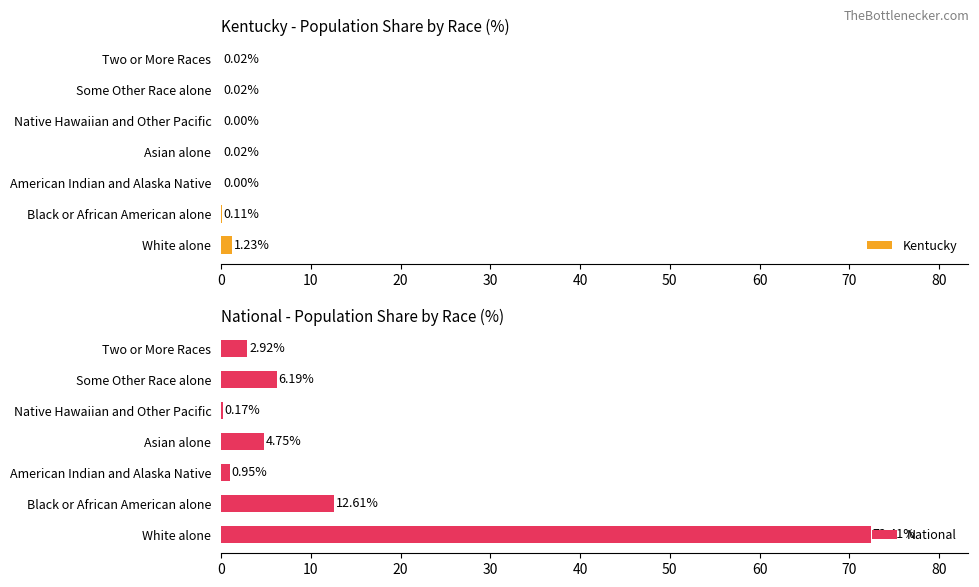

What is the highest value of the Kentucky series?

1.2